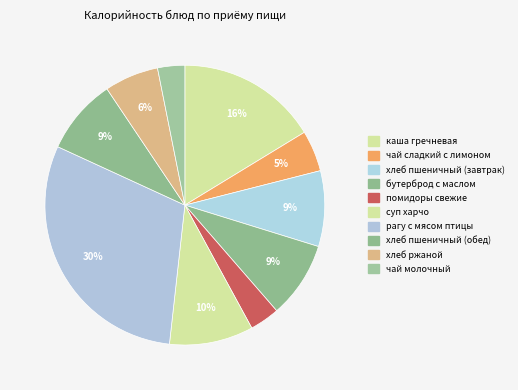

How many segments does this pie chart have?

10